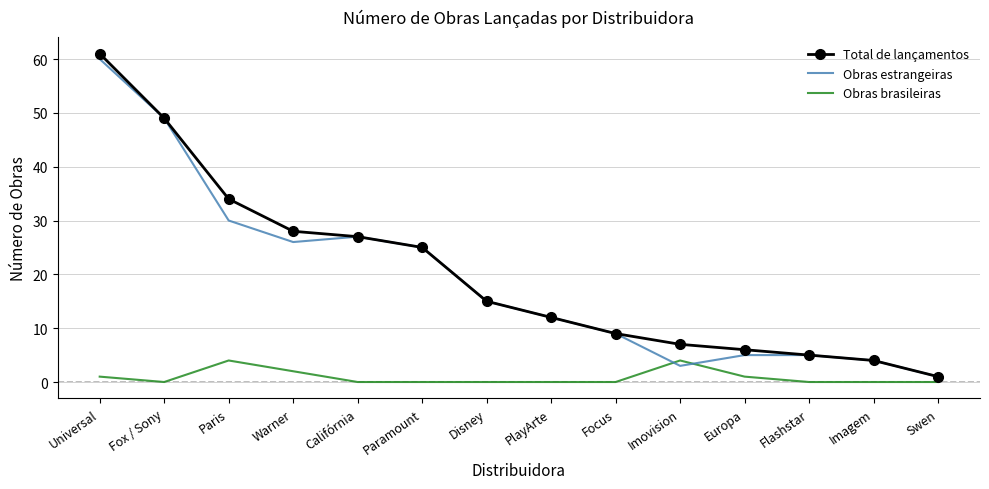

Which series has the largest total across all categories?

Total de lançamentos